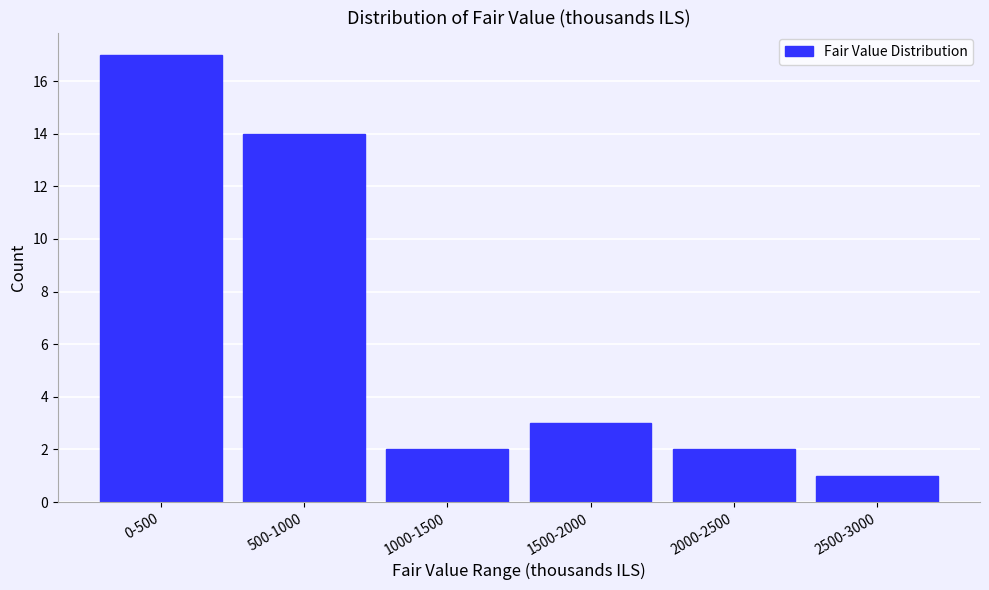

Reading left to right, transcribe all the data shown in this chart.

0-500=17	500-1000=14	1000-1500=2	1500-2000=3	2000-2500=2	2500-3000=1